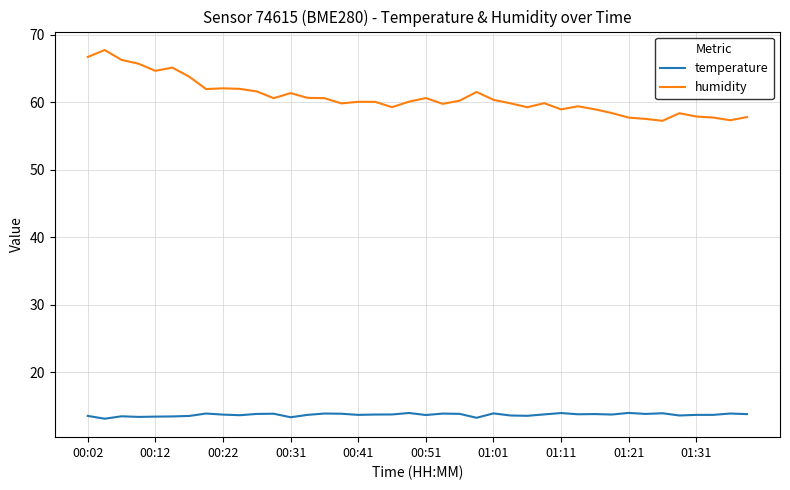

What is the minimum value for temperature?

13.1